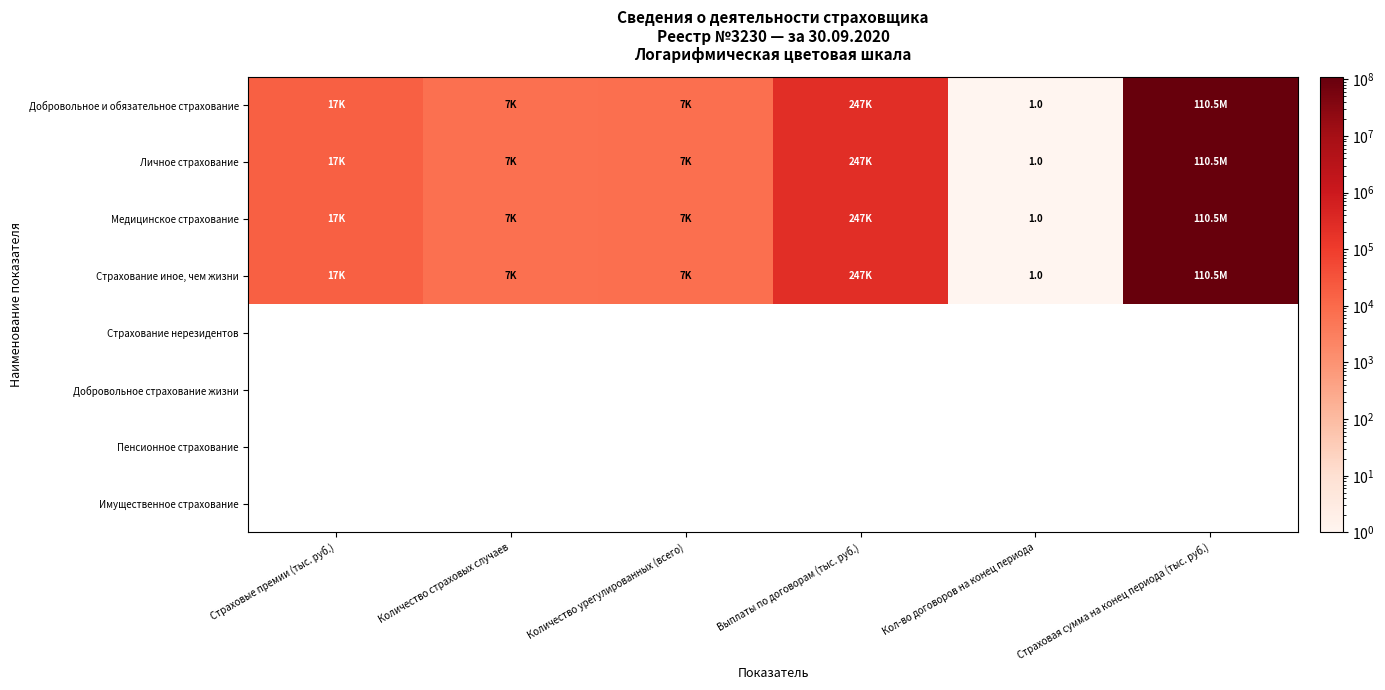

The value of Медицинское страхование at Страховые премии (тыс. руб.) is 24587.1. True or false?

False